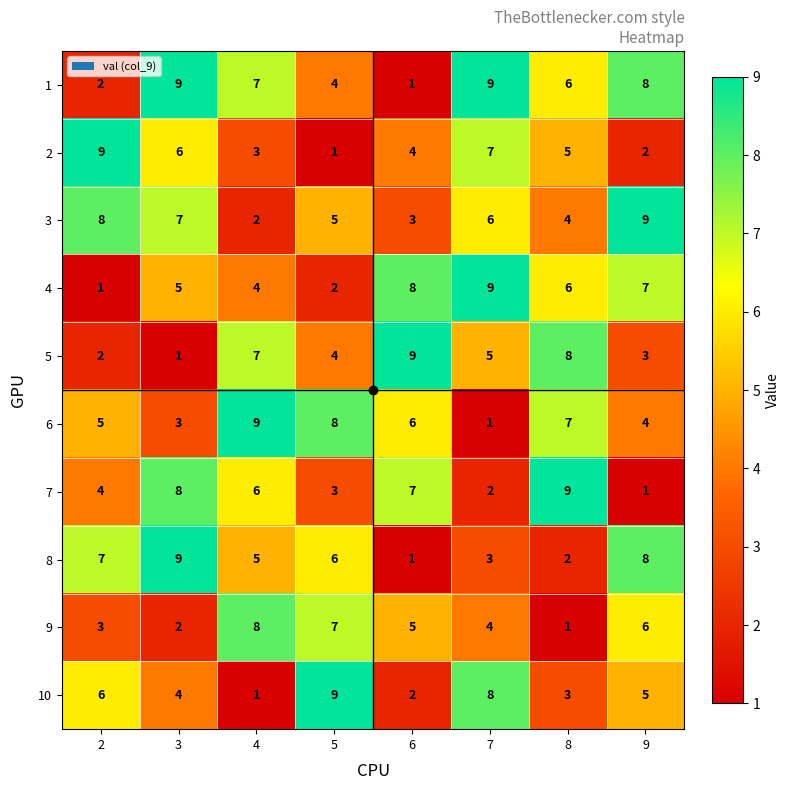

What is the minimum value shown in the chart?

1